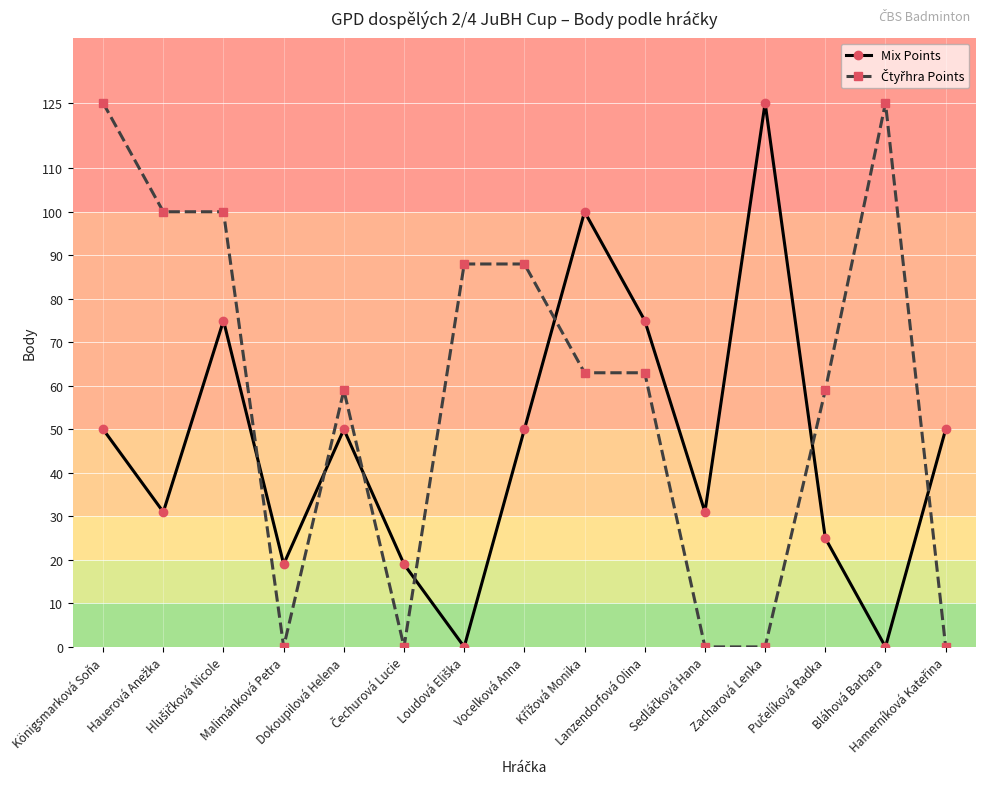

At how many categories does at least one series exceed 71?

9